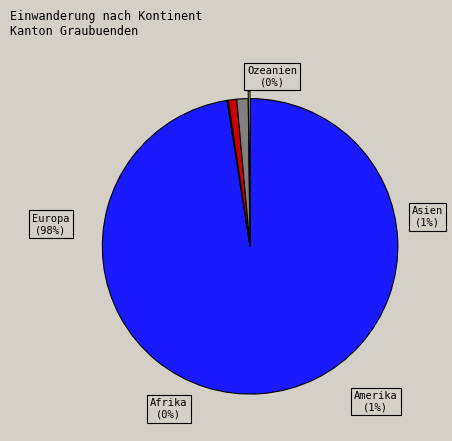

Is it true that Amerika is 1% of the pie?

True